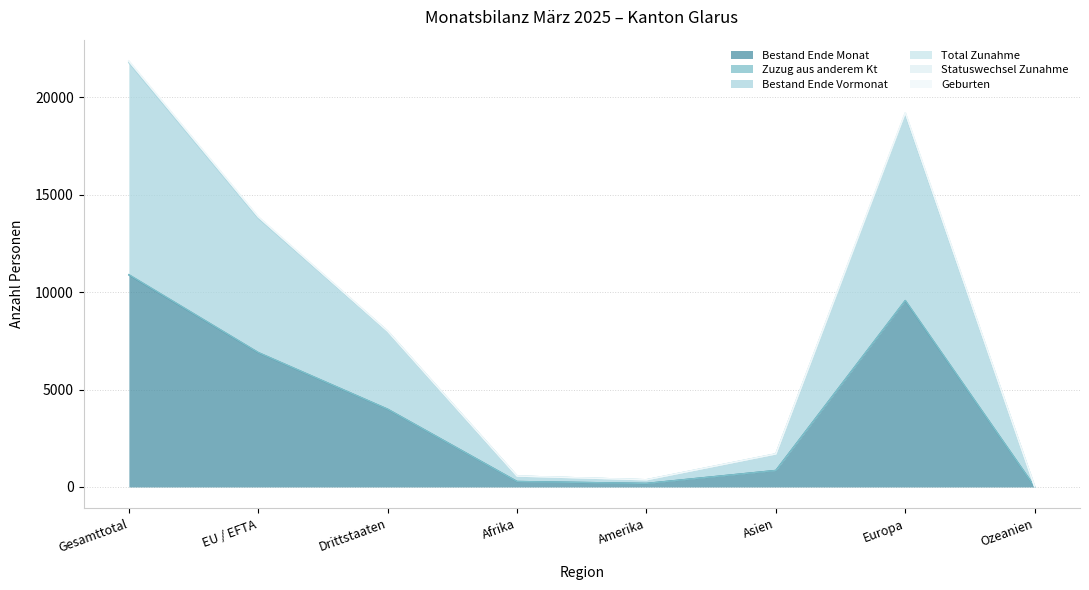

At how many categories does at least one series exceed 21642?

1